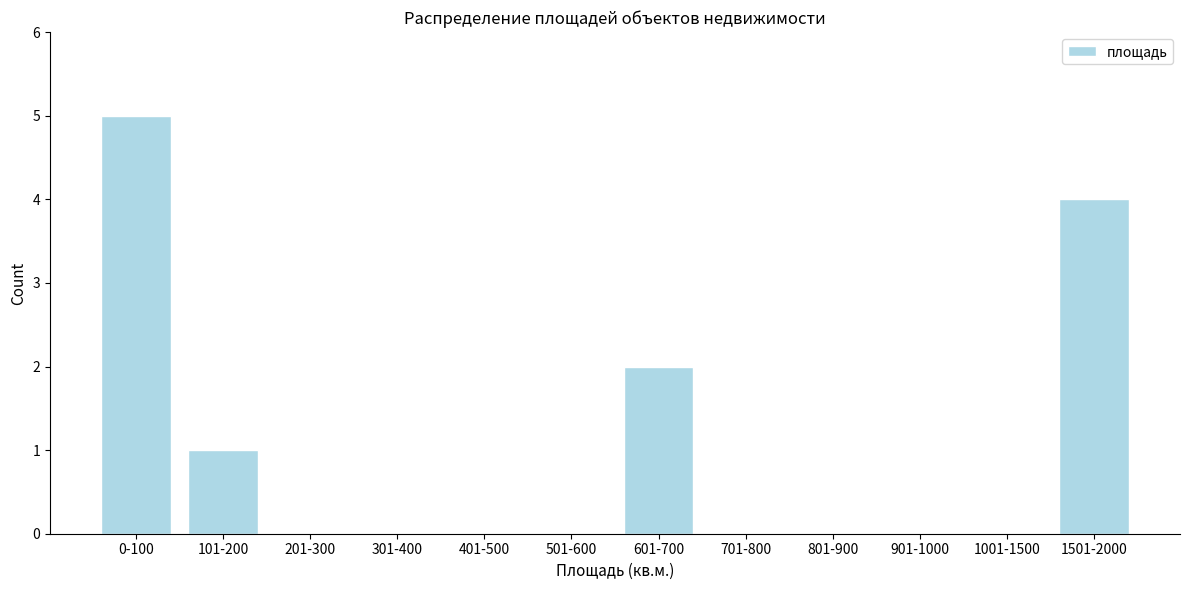

Reading right to left, what are all the values shown in this chart?

1501-2000=4	1001-1500=0	901-1000=0	801-900=0	701-800=0	601-700=2	501-600=0	401-500=0	301-400=0	201-300=0	101-200=1	0-100=5